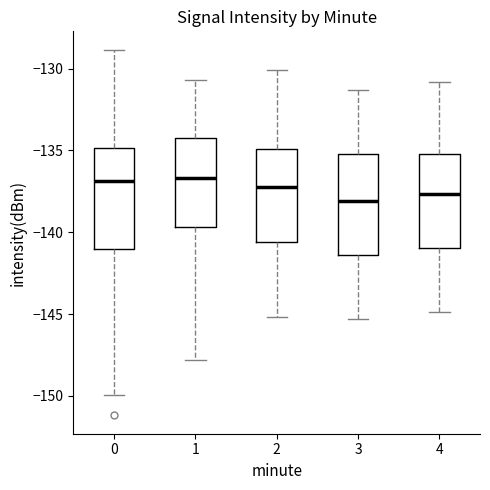

Reading left to right, transcribe this box plot: for each box, give where its median line is, the range the box spans, and where its two whiskers end, as read against the y-axis. The values are not printed on the chart, so give them approximately, as read against the axis.

0: median -137.0, box -141.0 to -135.0, whiskers -150.0 to -129.0
1: median -136.5, box -139.5 to -134.5, whiskers -148.0 to -130.5
2: median -137.0, box -140.5 to -135.0, whiskers -145.0 to -130.0
3: median -138.0, box -141.5 to -135.0, whiskers -145.5 to -131.5
4: median -137.5, box -141.0 to -135.0, whiskers -145.0 to -131.0